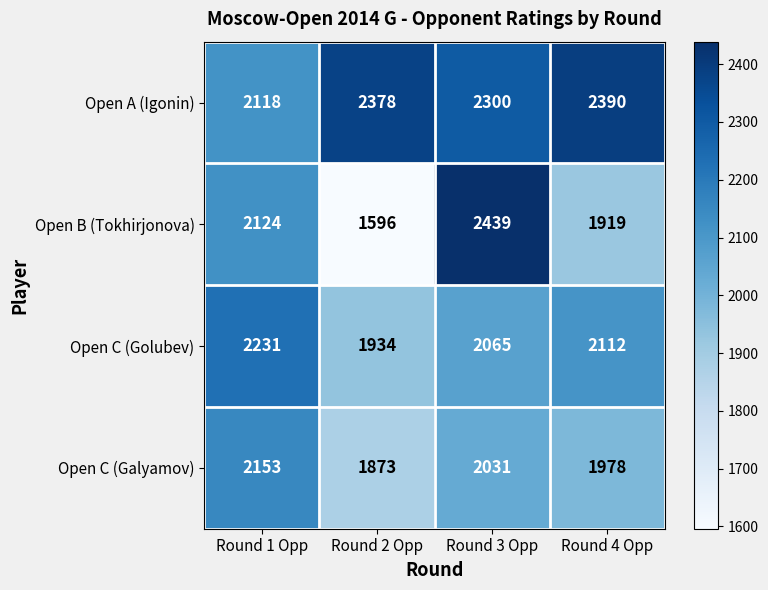

What is the sum of all Open B (Tokhirjonova) values?

8078